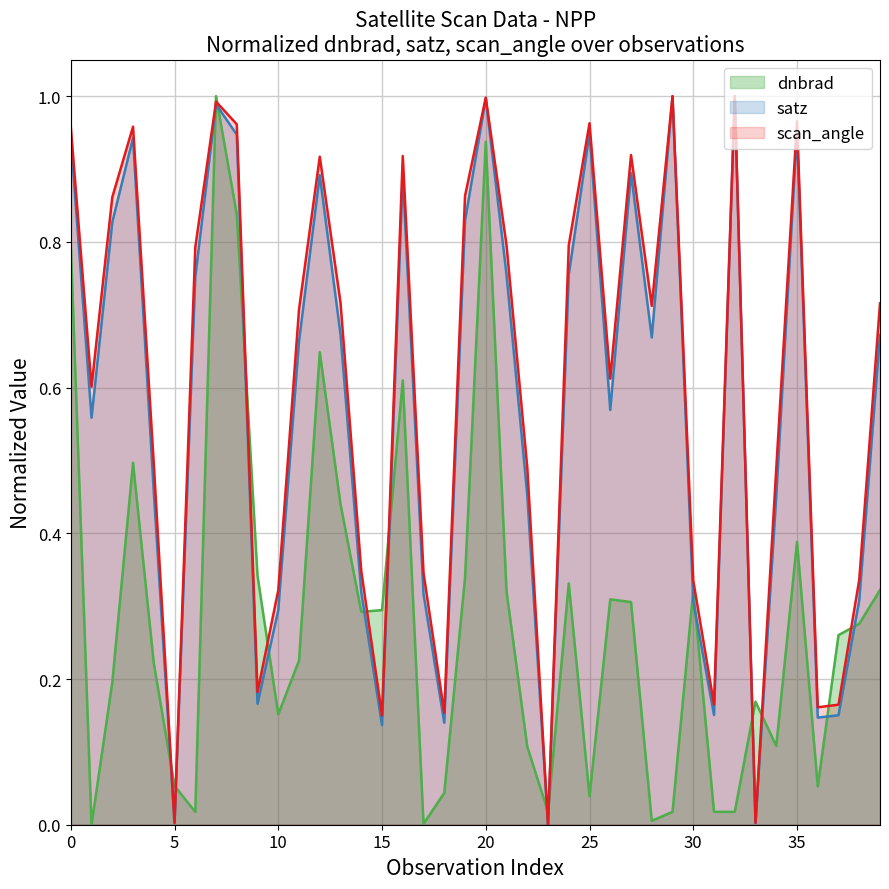

In scan_angle, how many points are higher than both neighbors (excluding endpoints)?

10